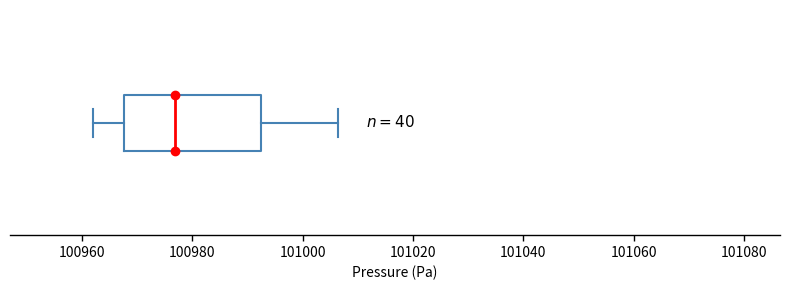

Read this box plot against the x-axis: the position of the median line, the range covered by the box, and the ends of both whiskers. The values are not printed on the chart, so give them approximately, as read against the axis.

median 100976, box 100968 to 100992, whiskers 100962 to 101006